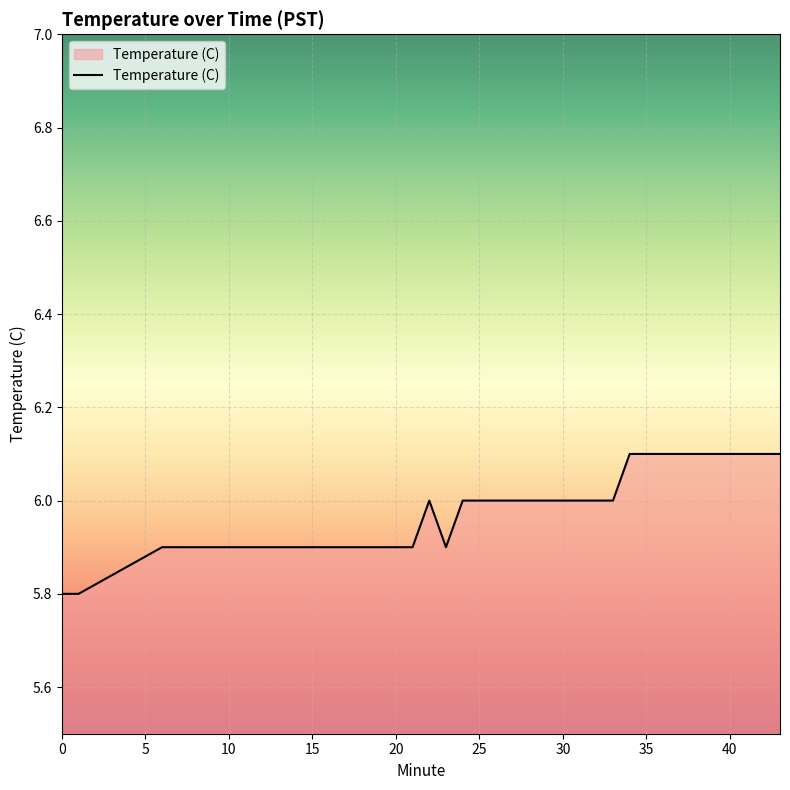

What is the difference between the second highest and second lowest values?

0.3